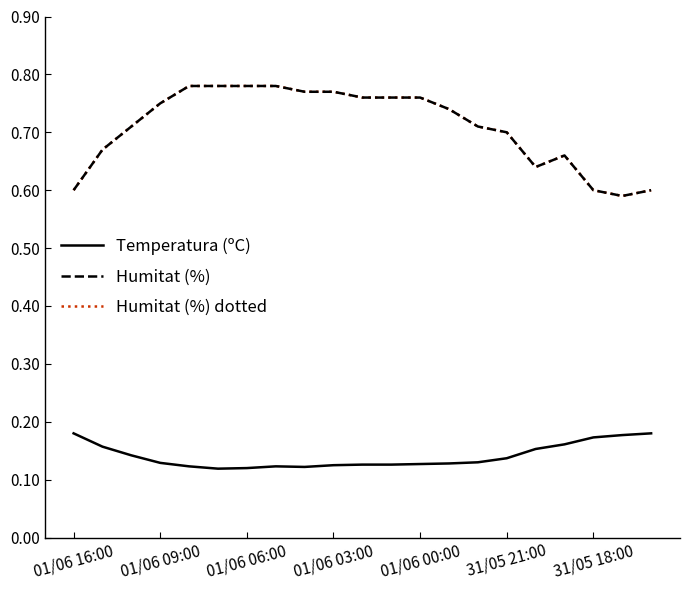

In Humitat (%) dotted, how many points are higher than both neighbors (excluding endpoints)?

1